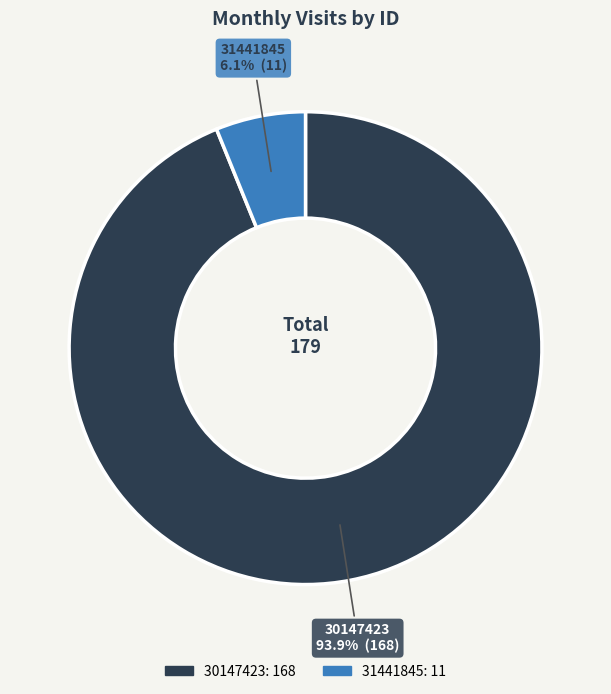

To the nearest percent, what portion does 30147423 represent?

94%